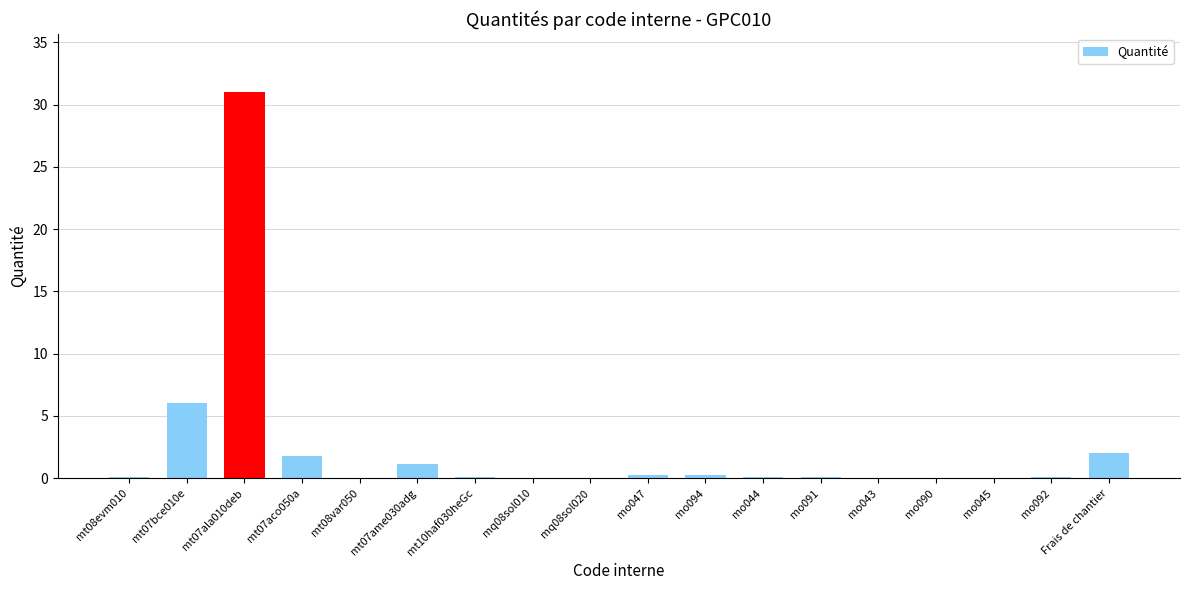

Is it true that the value at mo090 is 0.0?

True